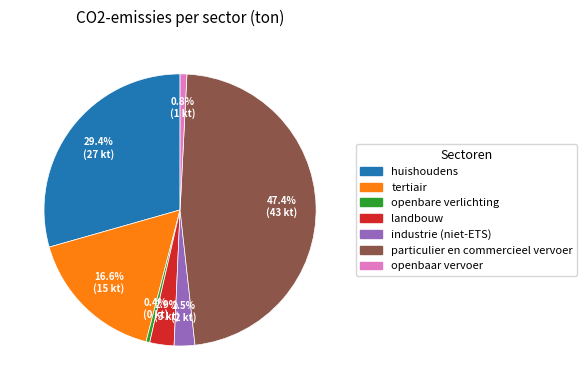

Combined, what portion of the pie is landbouw and openbare verlichting?

3.3%